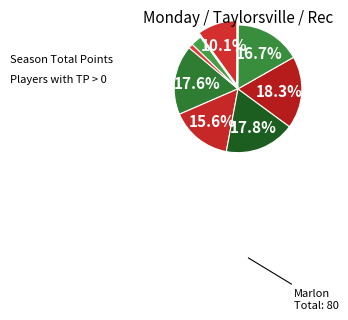

Count the number of slices in the pie.

8